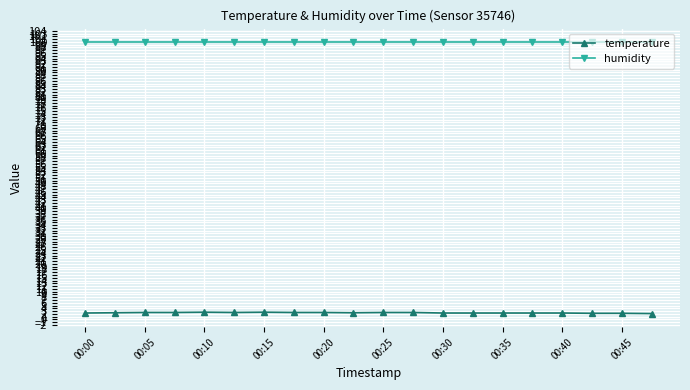

What is the value of the temperature point at the 9th from the left?

2.5